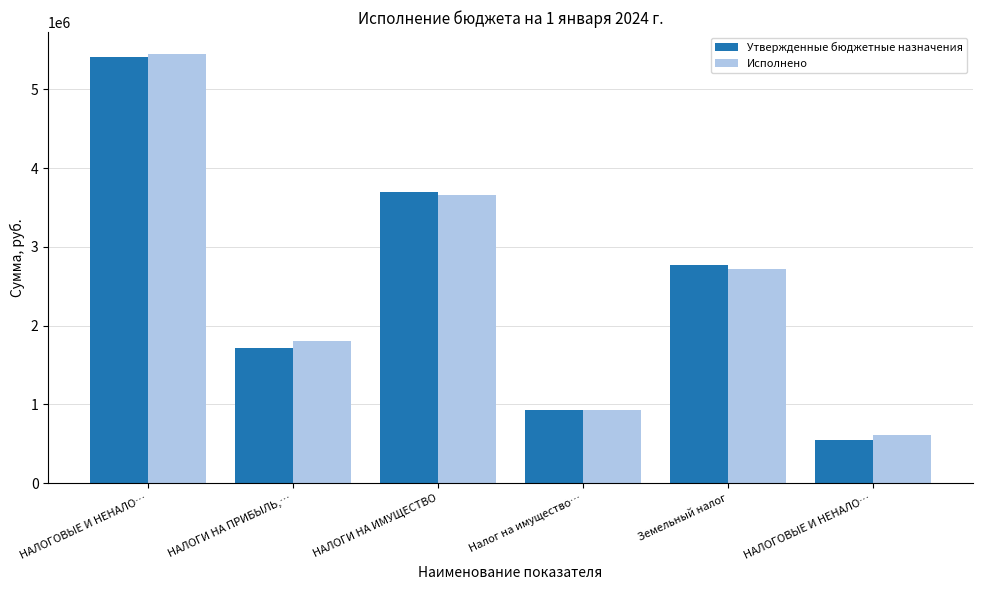

The Исполнено series shows 1800470.9 at НАЛОГИ НА ПРИБЫЛЬ,…. True or false?

True